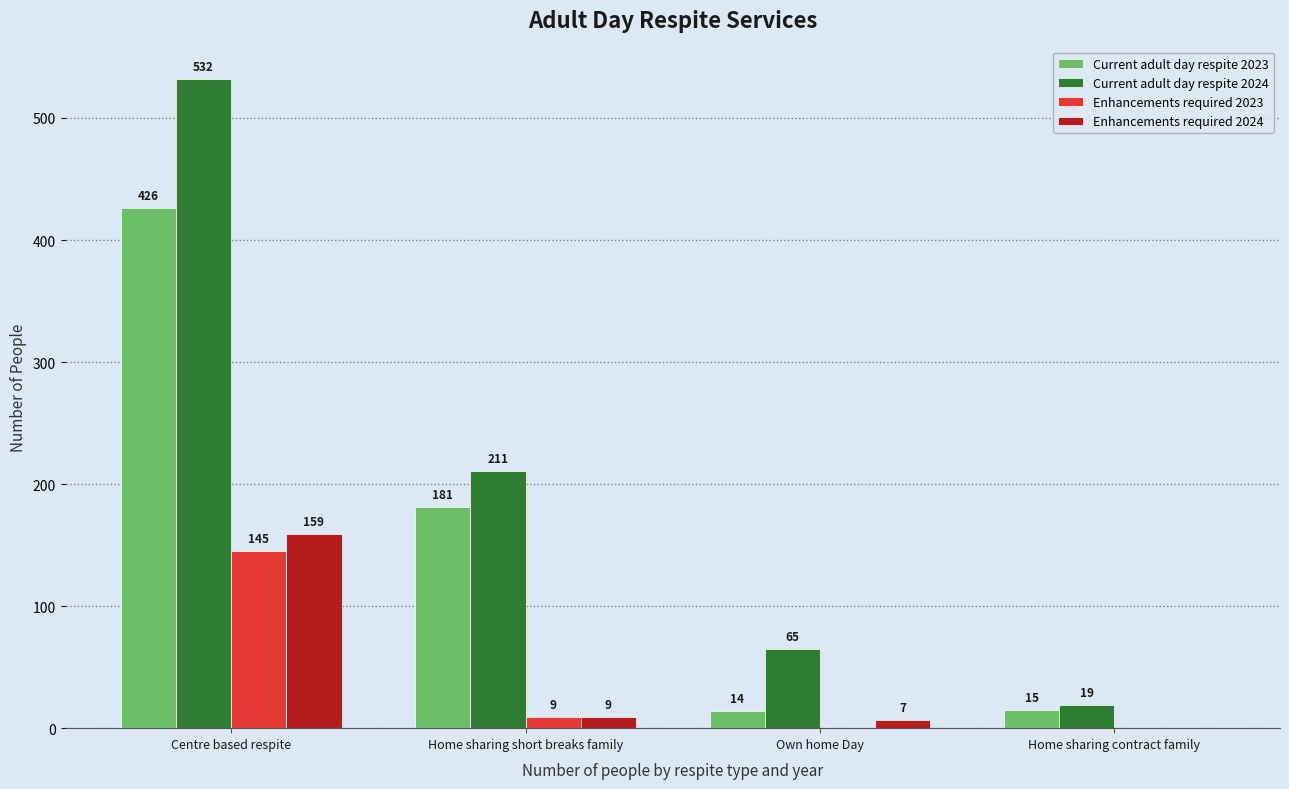

What is the sum of all Current adult day respite 2023 values?

636